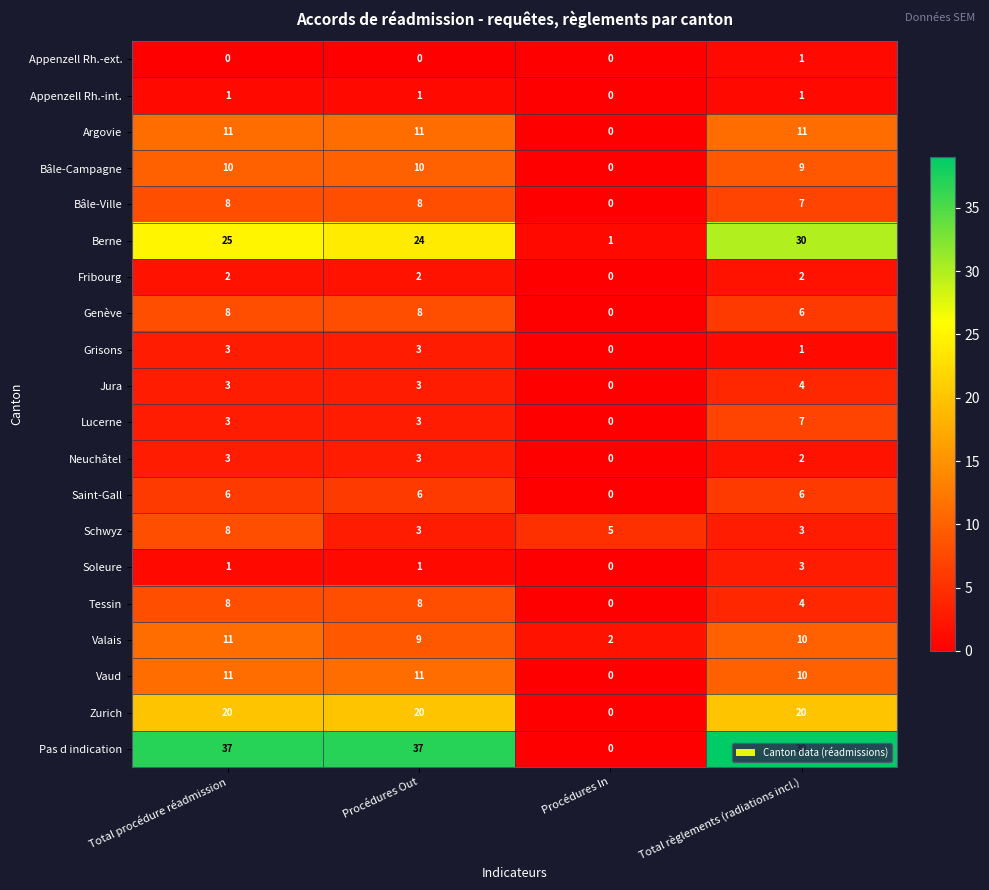

What is the difference between the maximum and minimum values in the Bâle-Ville series?

8